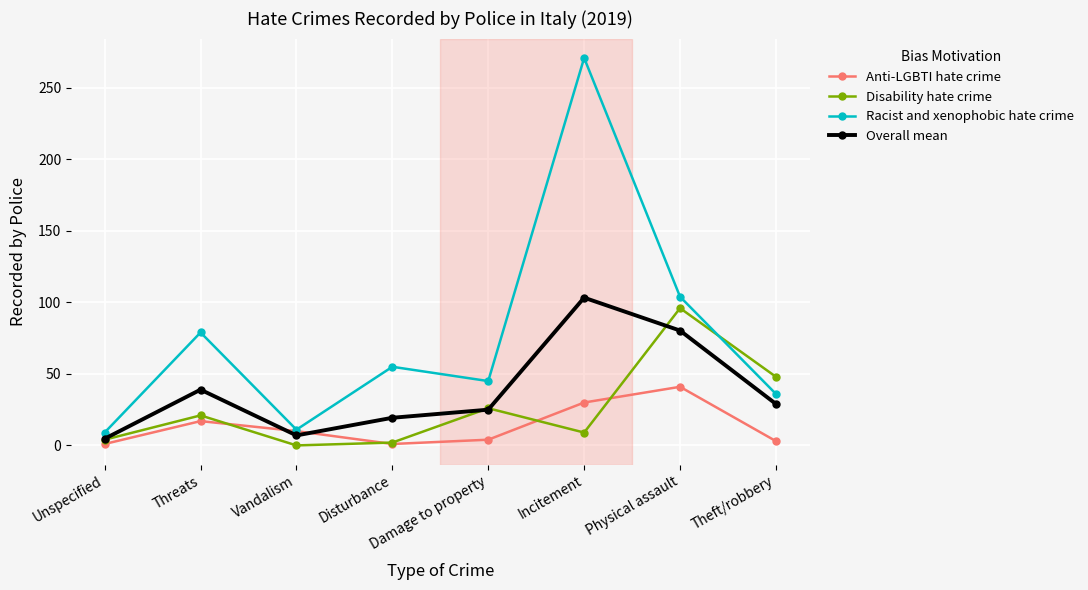

True or false: Anti-LGBTI hate crime has a value of 17.0 at Threats.

True